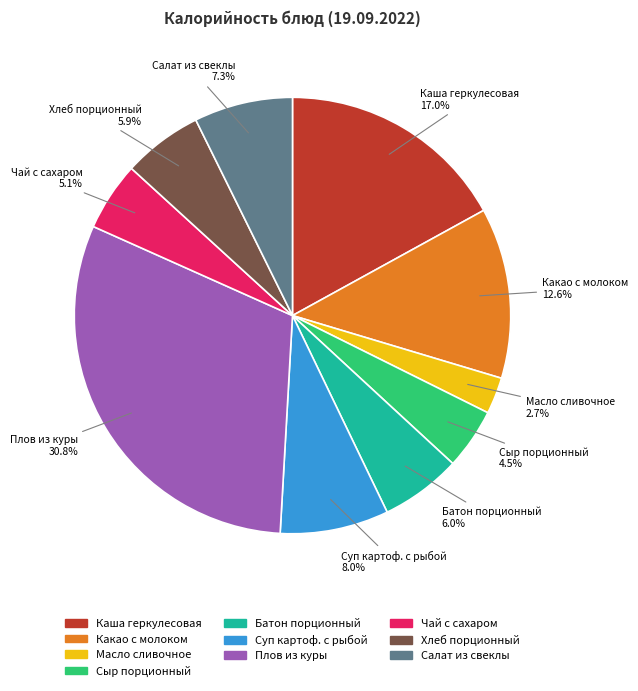

Do Какао с молоком and Чай с сахаром together represent more than half of the pie?

No